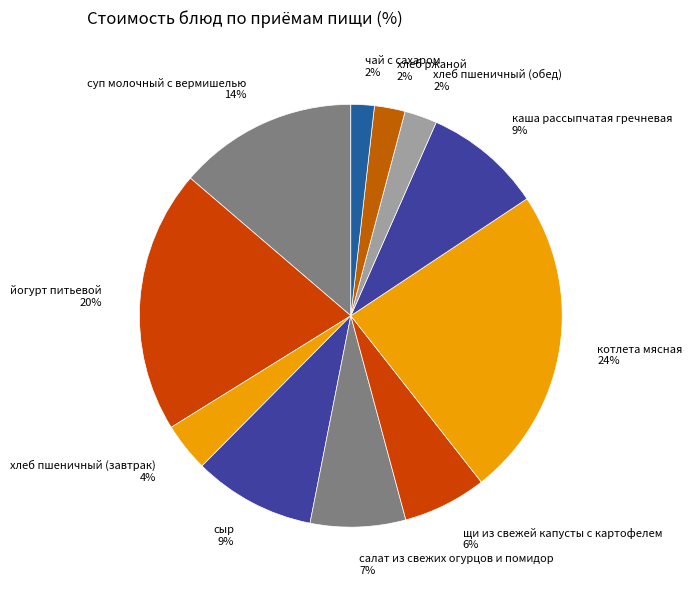

Between сыр and котлета мясная, which is larger?

котлета мясная